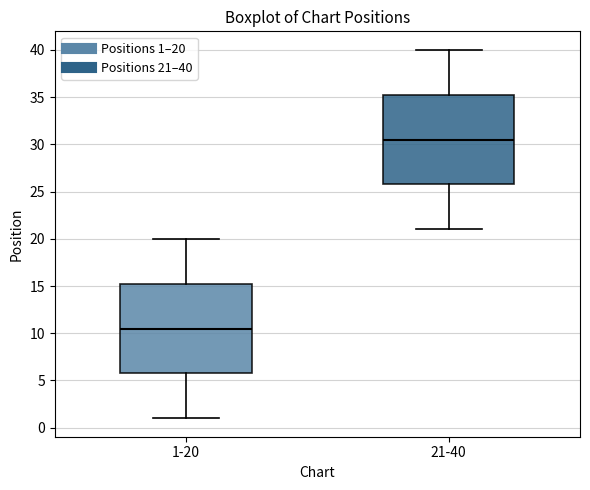

Reading left to right, transcribe this box plot: for each box, give where its median line is, the range the box spans, and where its two whiskers end, as read against the y-axis. The values are not printed on the chart, so give them approximately, as read against the axis.

1-20: median 10.5, box 6.0 to 15.5, whiskers 1.0 to 20.0
21-40: median 30.5, box 26.0 to 35.5, whiskers 21.0 to 40.0